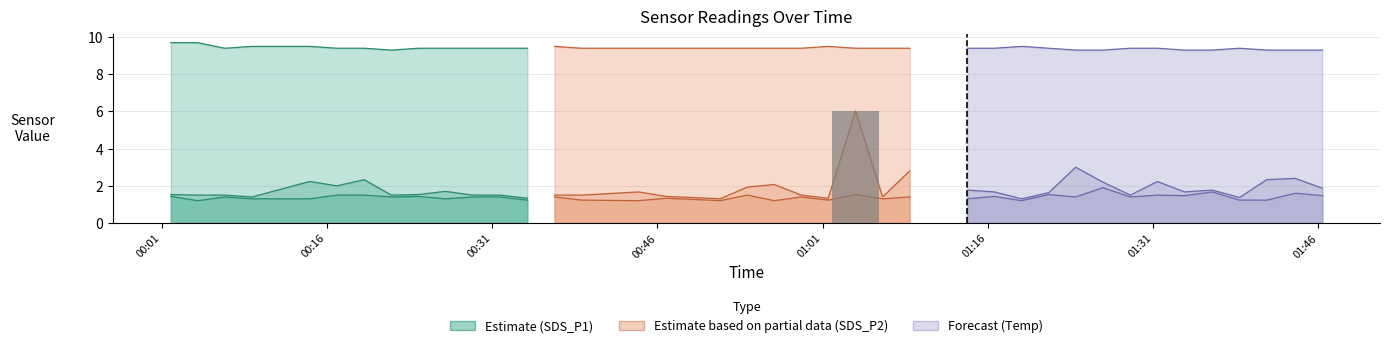

What is the minimum value for SDS_P1?

1.3